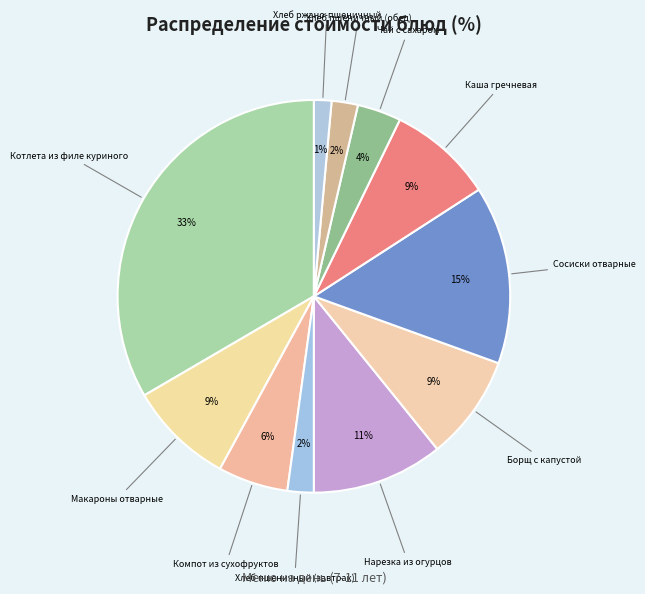

To the nearest percent, what percentage of the pie is Макароны отварные?

9%